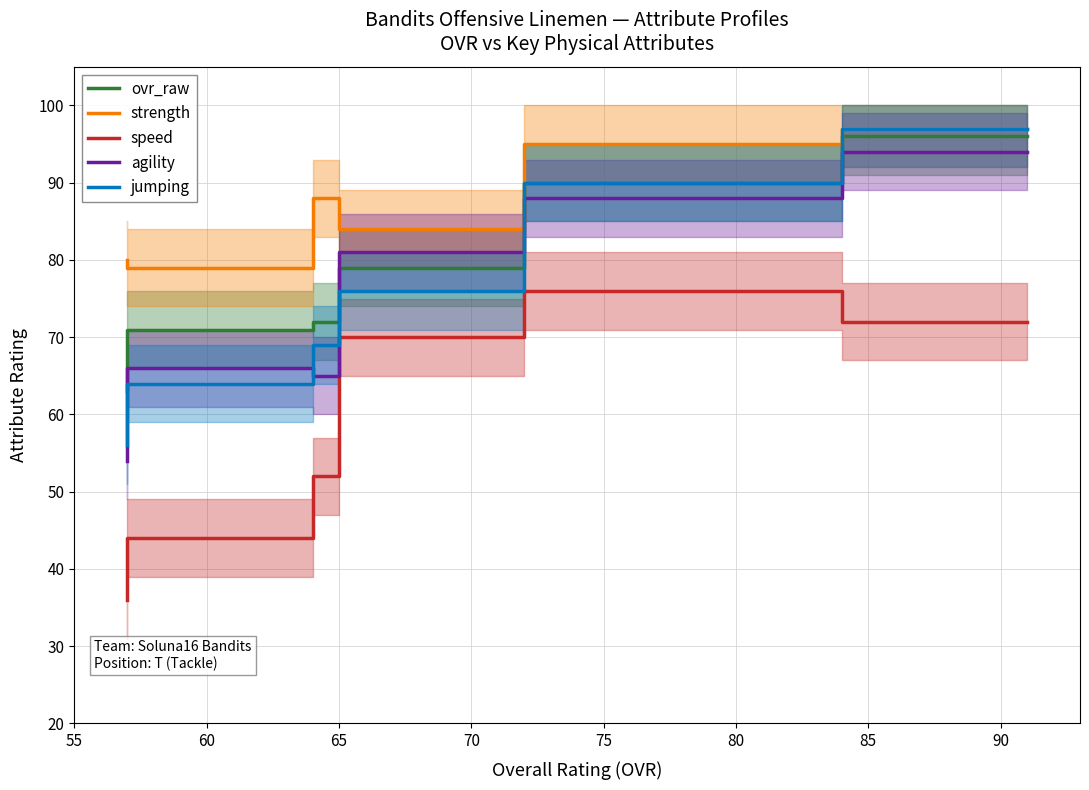

True or false: speed and jumping intersect in this chart.

False